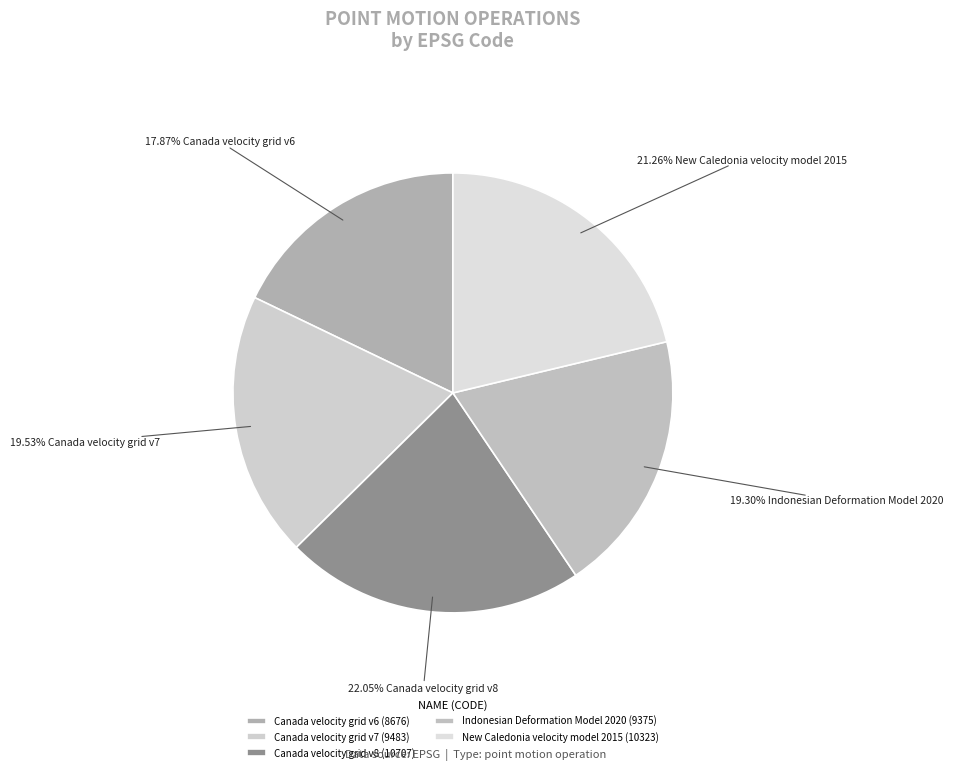

True or false: Canada velocity grid v8 accounts for 22% of the total.

True